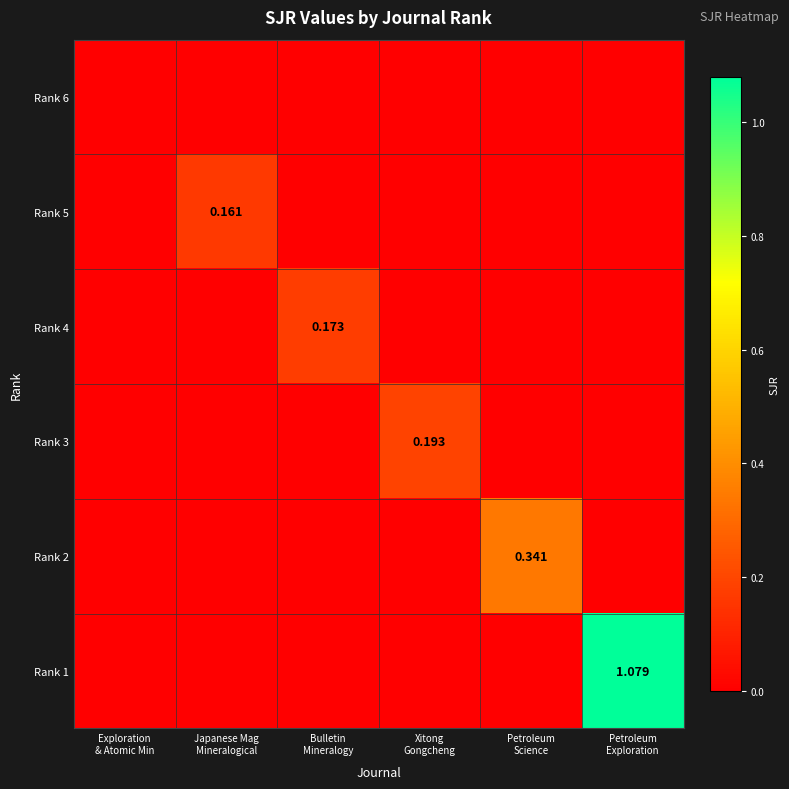

At how many categories does at least one series exceed 0?

5